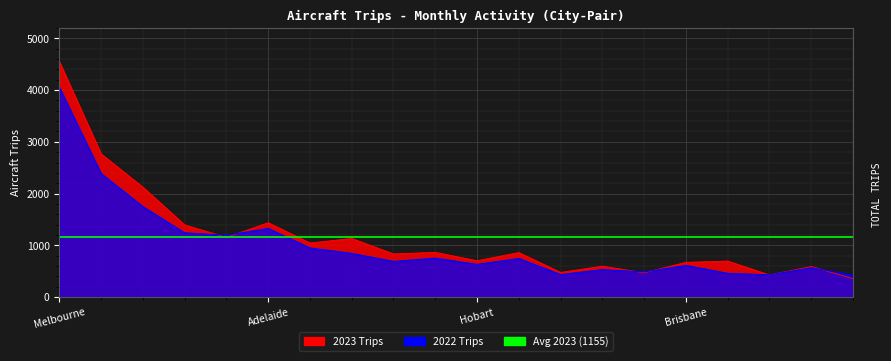

Which category has the highest value in the 2022 Trips series?

Melbourne